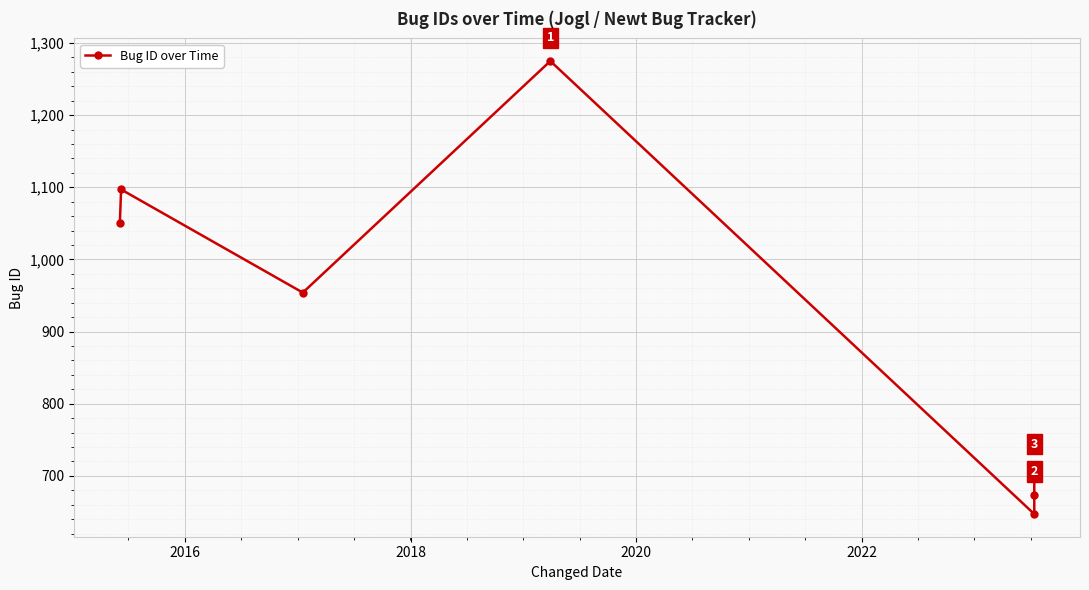

What is the difference between the maximum and minimum values?

628